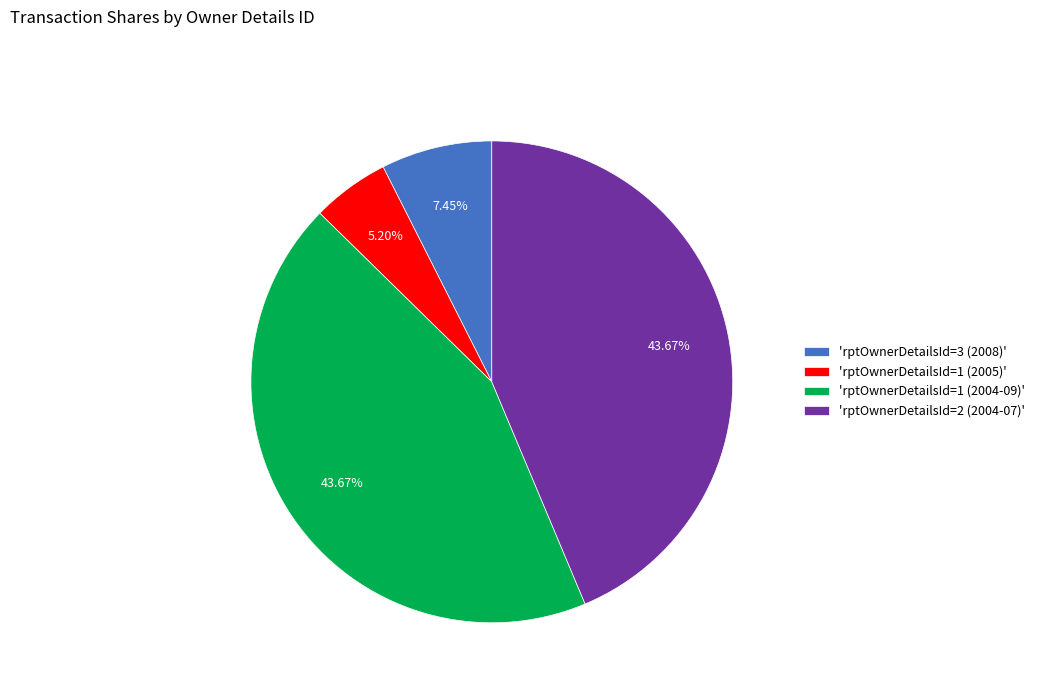

Count the number of slices in the pie.

4